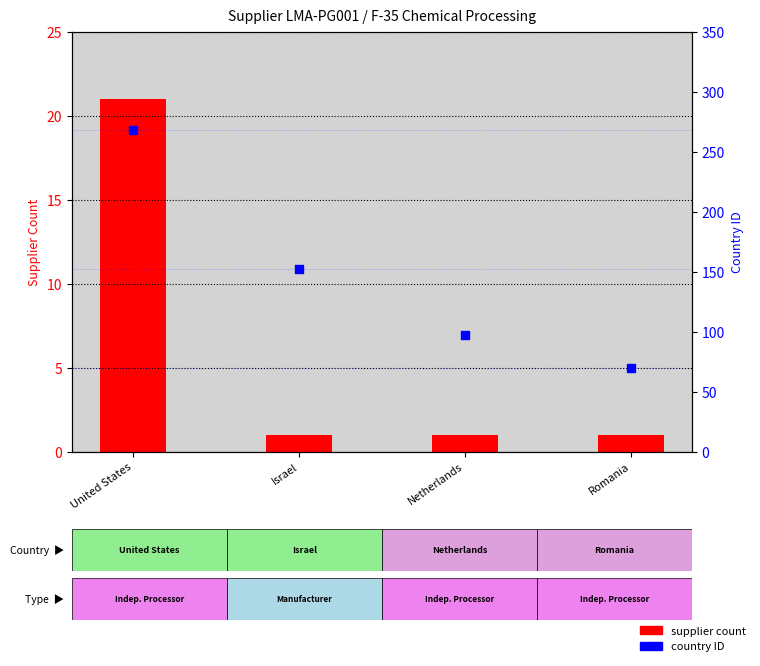

Which series reaches the minimum Y coordinate?

supplier count